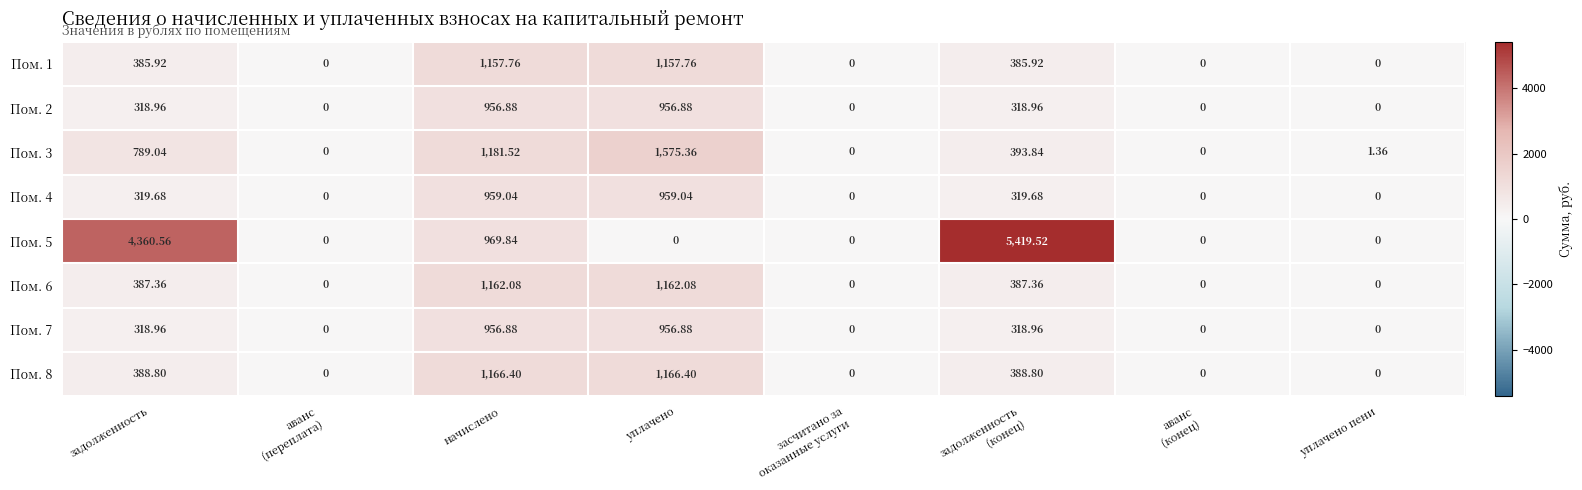

At how many categories does at least one series exceed 1501?

3